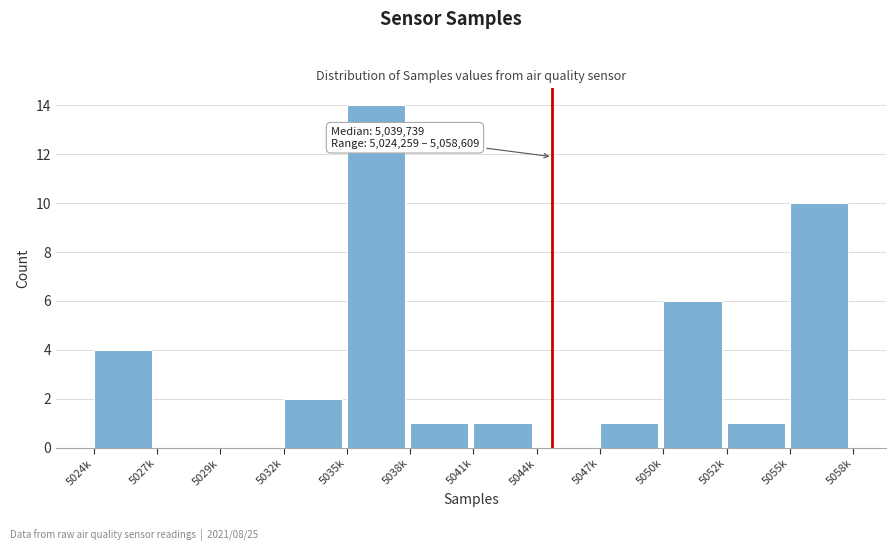

Reading left to right, what are all the values shown in this chart?

5024k=4	5027k=0	5029k=0	5032k=2	5035k=14	5038k=1	5041k=1	5044k=0	5047k=1	5050k=6	5052k=1	5055k=10